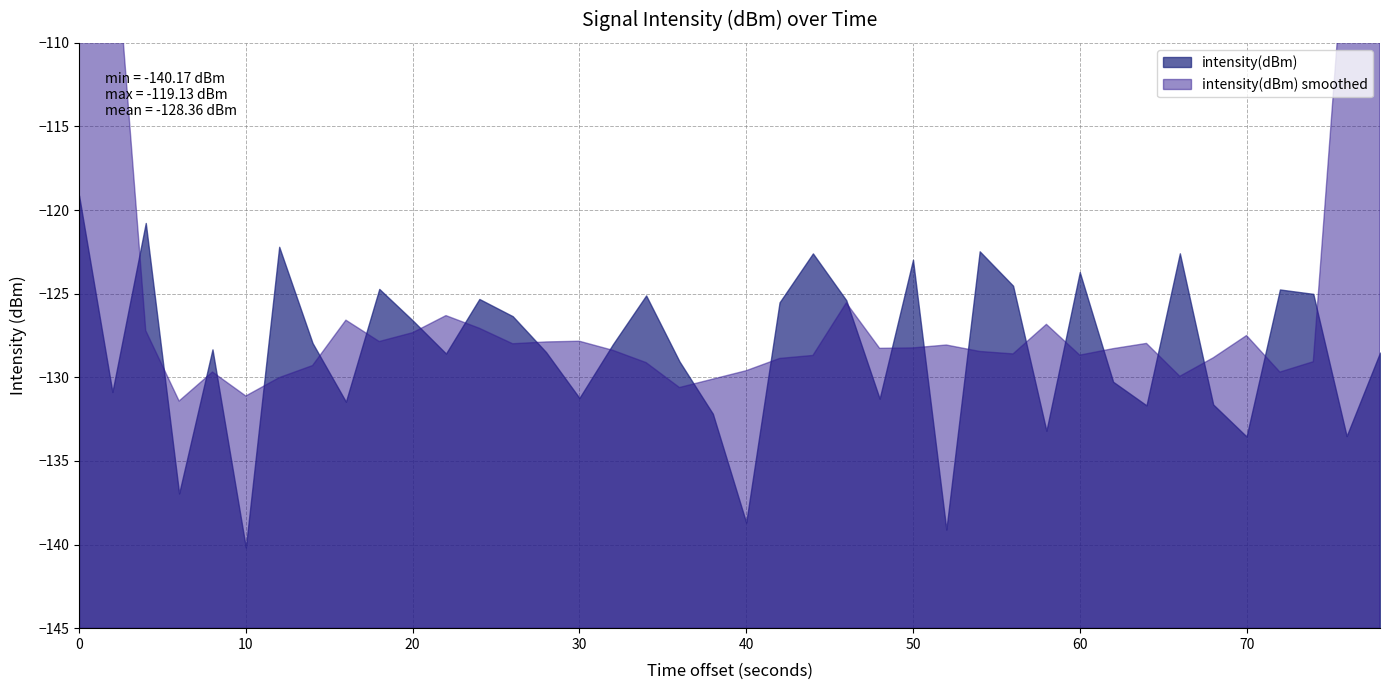

How many interior local valleys (lower than both neighbors) does the data have?

13